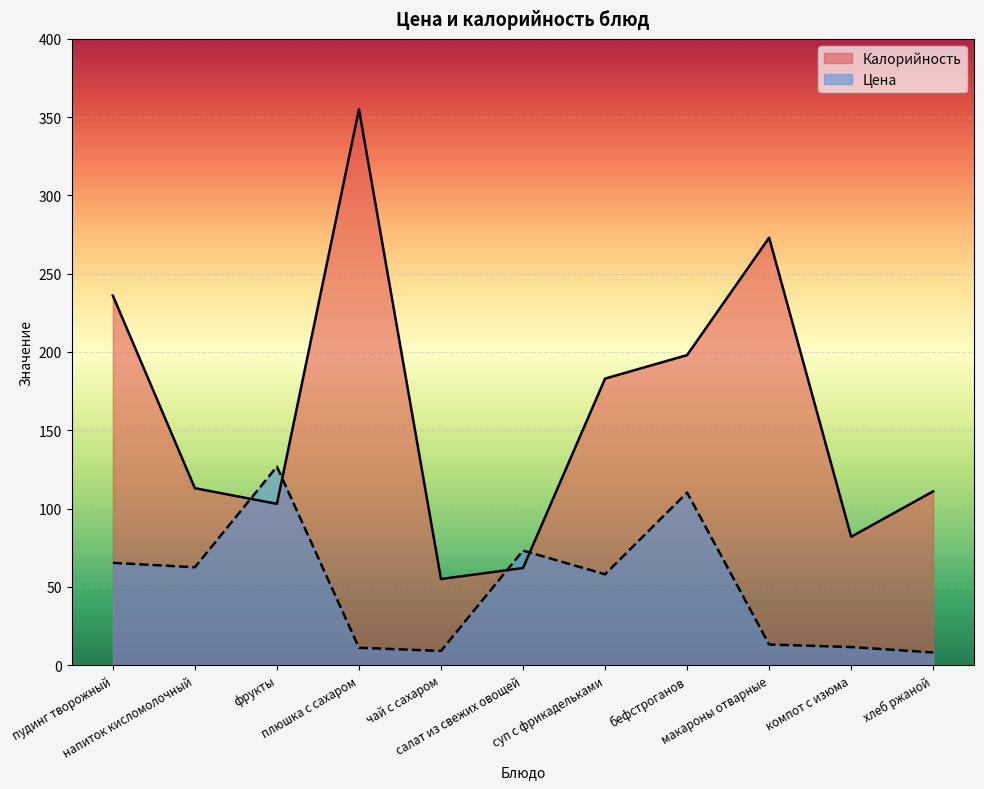

What is the maximum value for Цена?

126.8